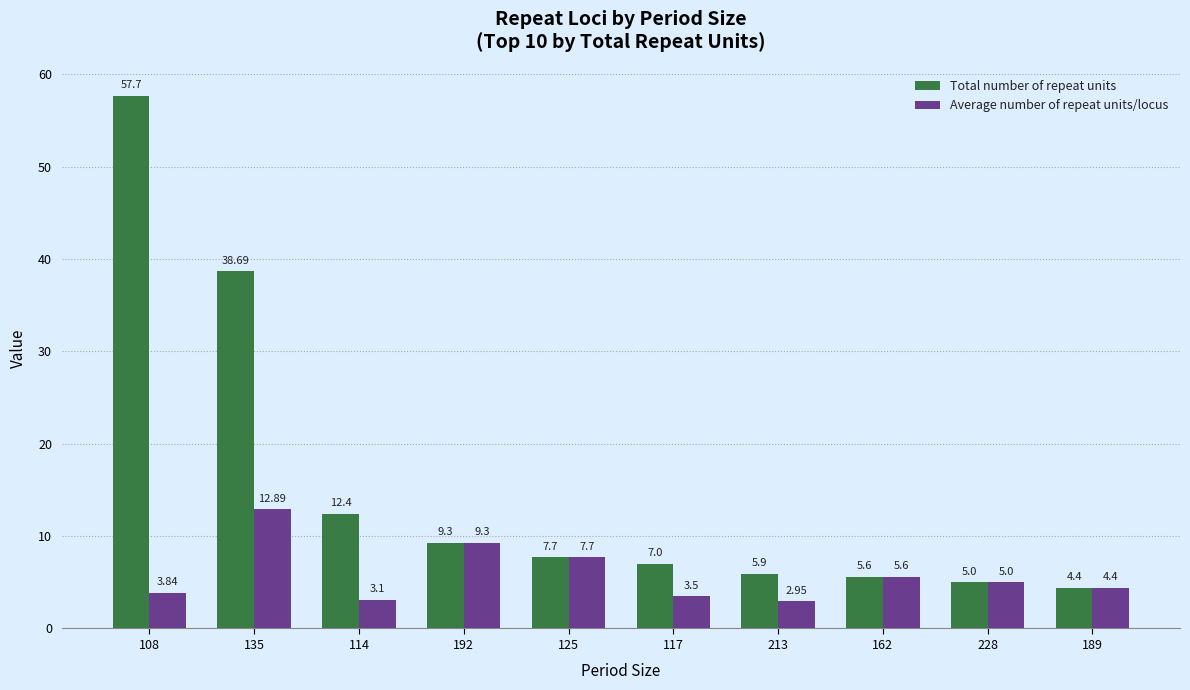

Rank the categories by Total number of repeat units value from lowest to highest.

189, 228, 162, 213, 117, 125, 192, 114, 135, 108